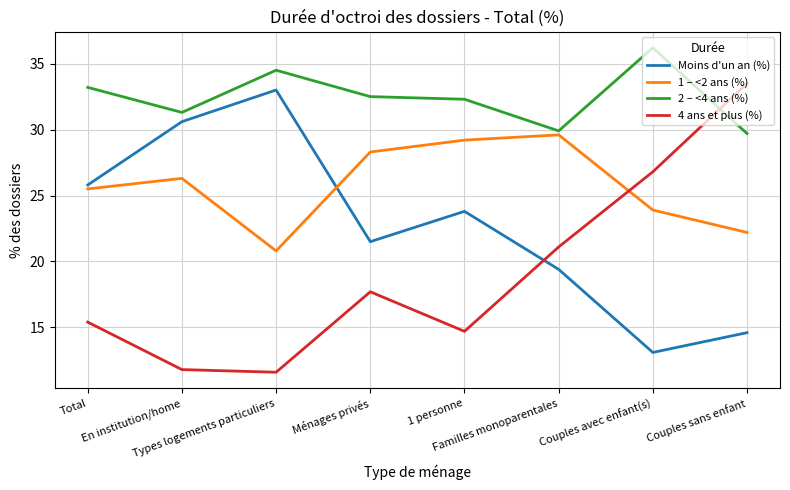

Is this an area chart (filled region under the line)?

No